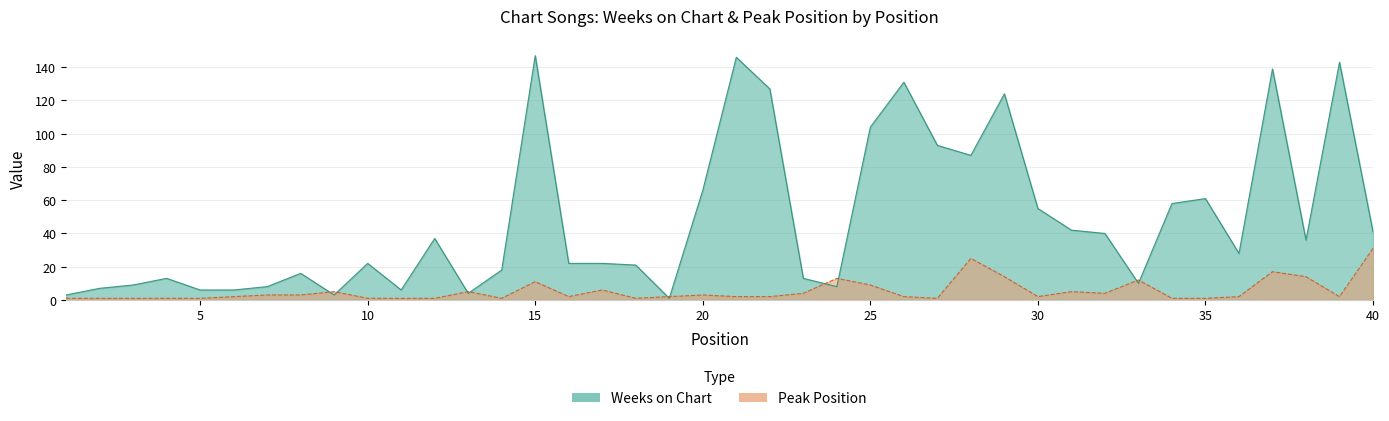

After their last crossing, which series has the higher values: Peak Position or Weeks on Chart?

Weeks on Chart